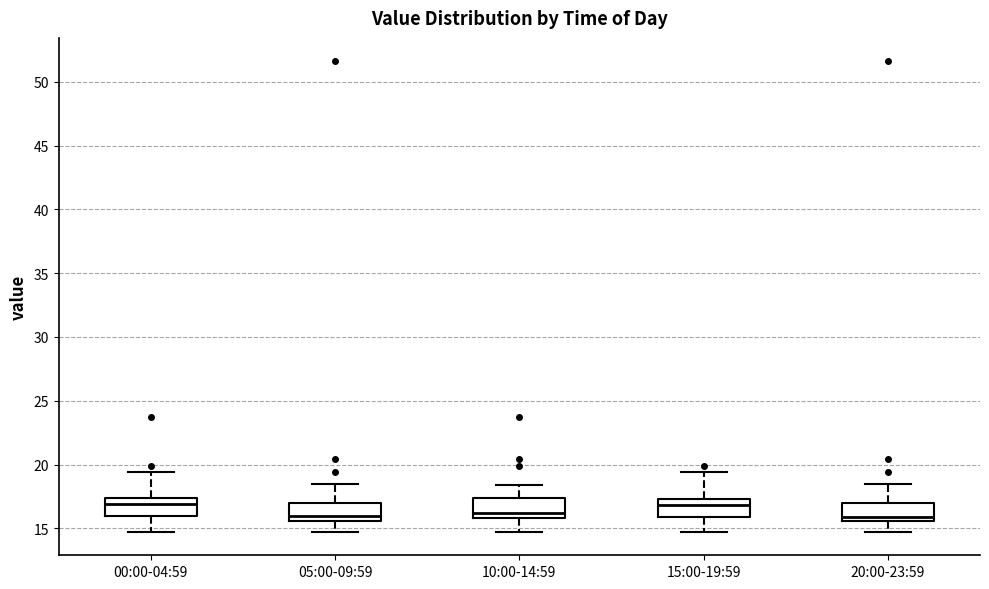

Reading left to right, transcribe this box plot: for each box, give where its median line is, the range the box spans, and where its two whiskers end, as read against the y-axis. The values are not printed on the chart, so give them approximately, as read against the axis.

00:00-04:59: median 17.0, box 16.0 to 17.5, whiskers 14.5 to 19.5
05:00-09:59: median 16.0, box 15.5 to 17.0, whiskers 14.5 to 18.5
10:00-14:59: median 16.0 (just above the box's lower edge), box 16.0 to 17.5, whiskers 14.5 to 18.5
15:00-19:59: median 17.0, box 16.0 to 17.5, whiskers 14.5 to 19.5
20:00-23:59: median 16.0, box 15.5 to 17.0, whiskers 14.5 to 18.5